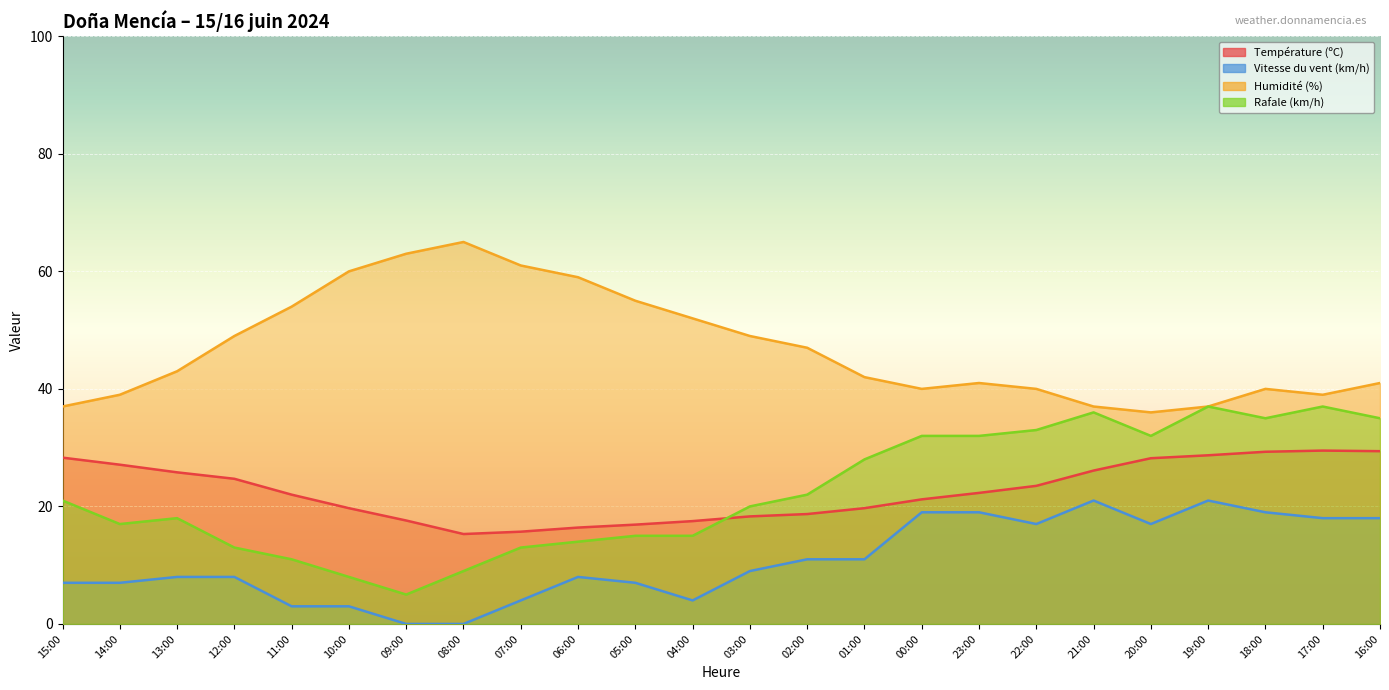

How many interior local valleys does the Vitesse du vent (km/h) series have?

3